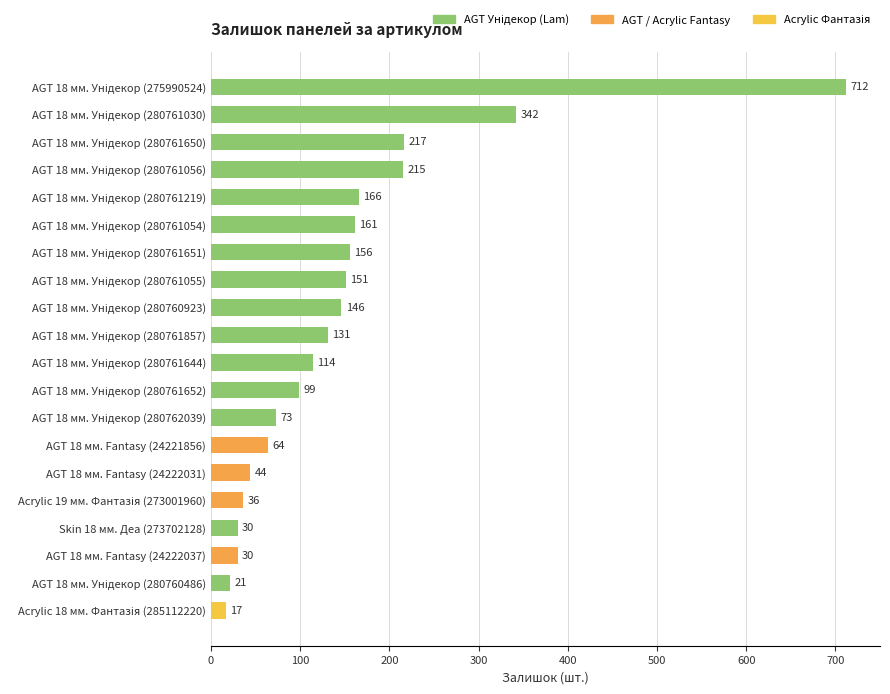

What is the difference between the second highest and minimum values?

325